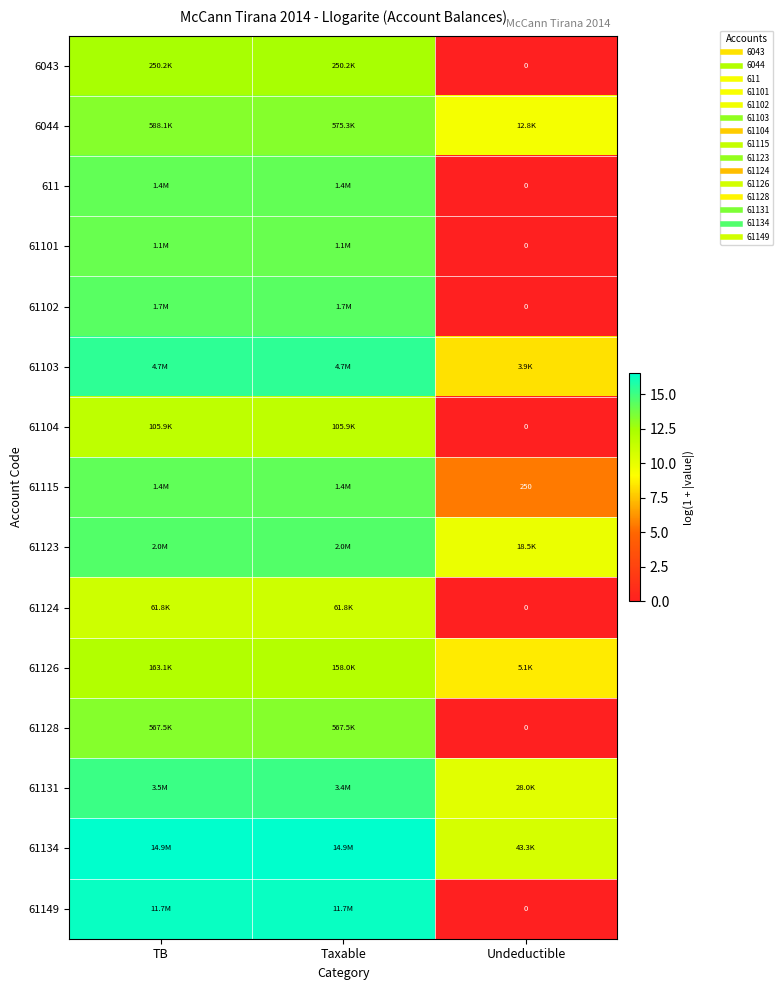

True or false: 61128 has a value of -7.9 at Undeductible.

False